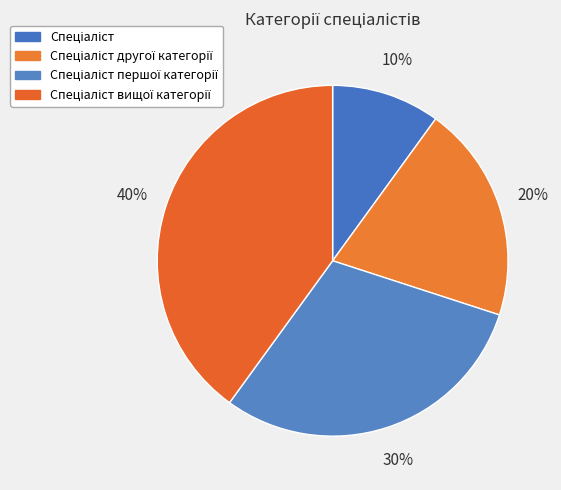

Does any single category account for the majority?

No